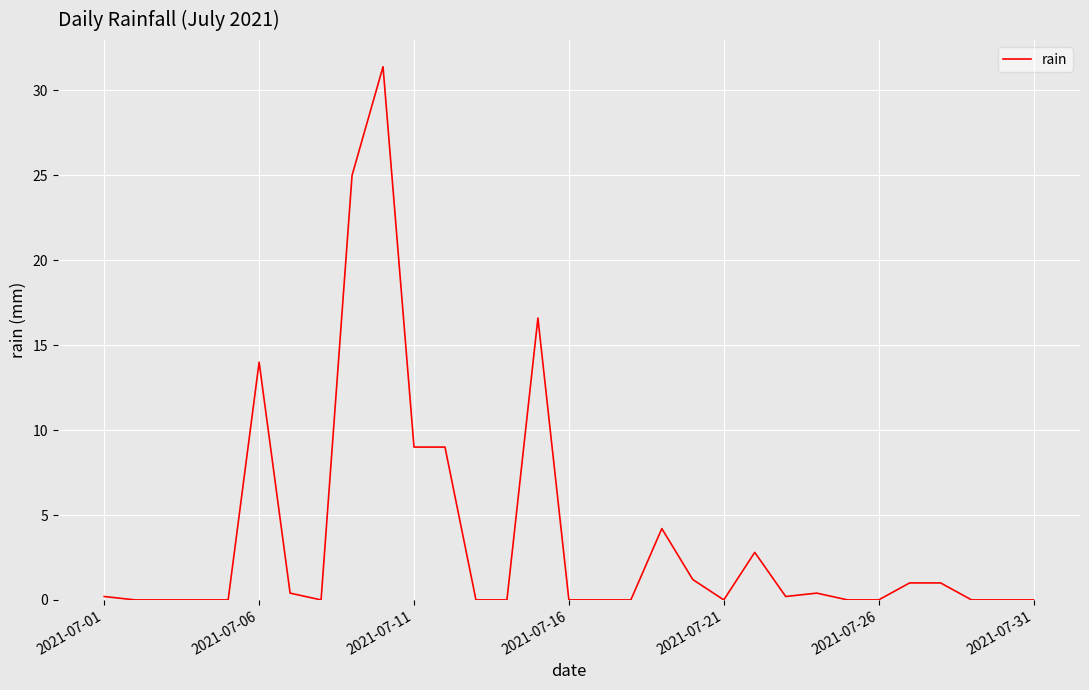

What is the greatest value displayed?

31.4